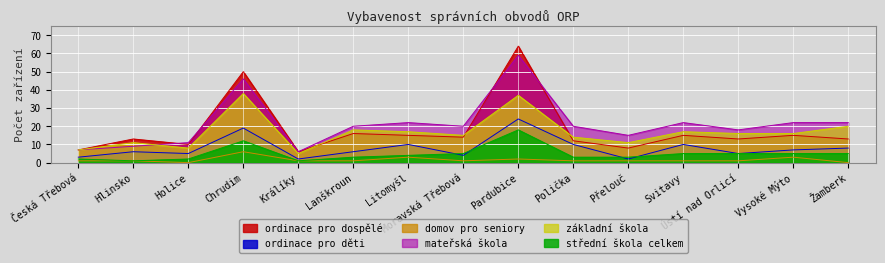

Which label corresponds to the smallest value in the chart?

Holice